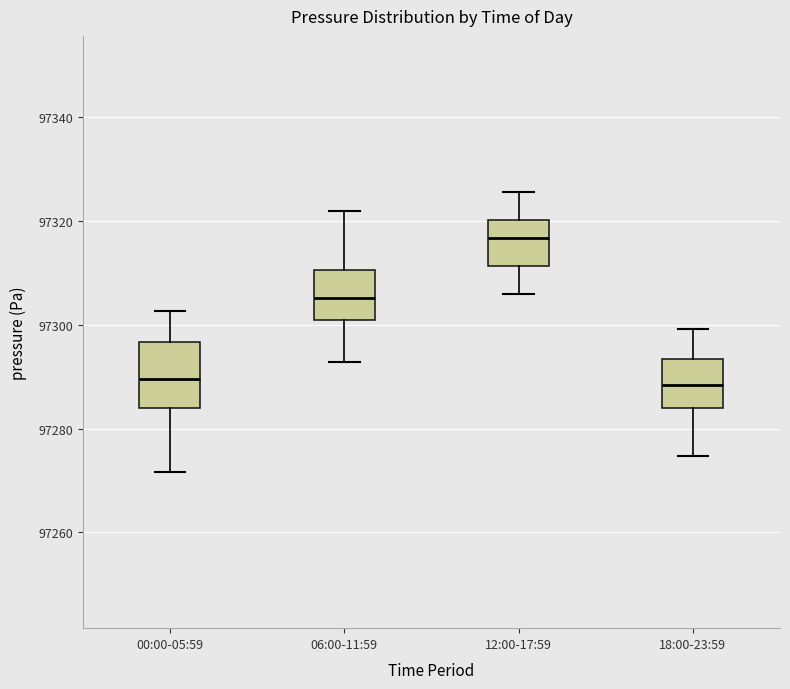

Reading left to right, read every box against the y-axis: the position of its median line, the range the box covers, and the ends of its whiskers. The values are not printed on the chart, so give them approximately, as read against the axis.

00:00-05:59: median 97290, box 97284 to 97296, whiskers 97272 to 97302
06:00-11:59: median 97306, box 97300 to 97310, whiskers 97292 to 97322
12:00-17:59: median 97316, box 97312 to 97320, whiskers 97306 to 97326
18:00-23:59: median 97288, box 97284 to 97294, whiskers 97274 to 97300